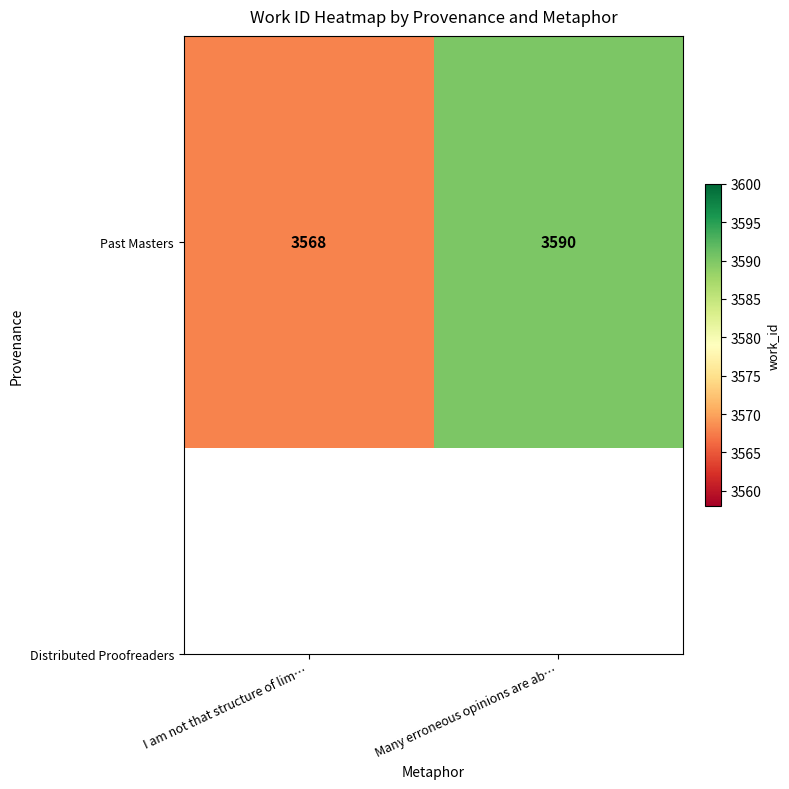

What is the sum of all values?

7158